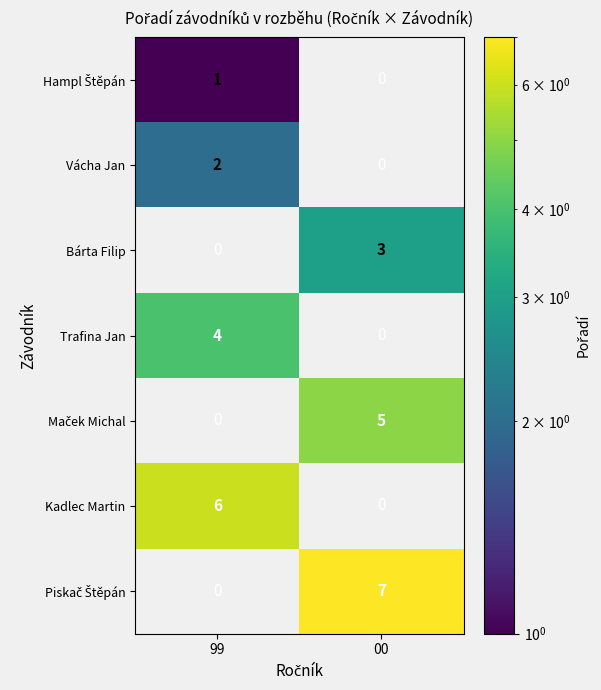

Count the number of categories in the chart.

2